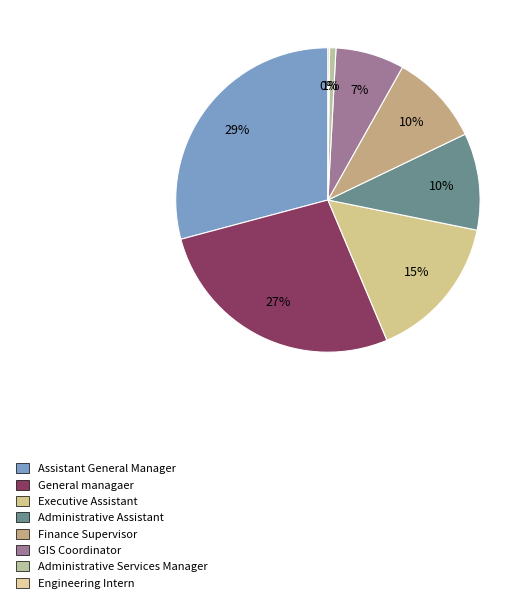

The GIS Coordinator slice represents 21% of the pie. True or false?

False